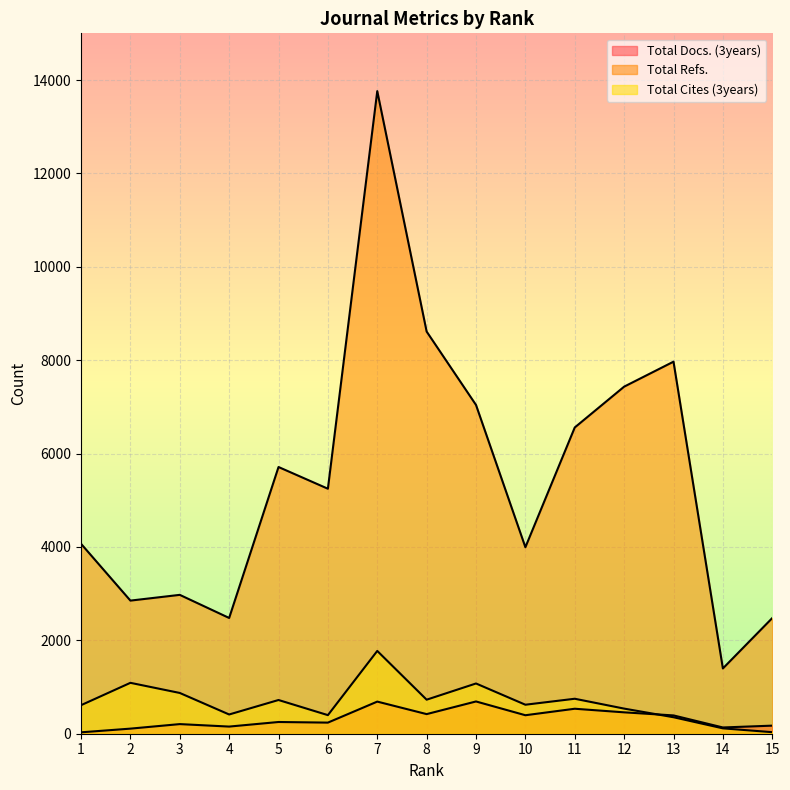

What is the sum of all Total Refs. values?

82576